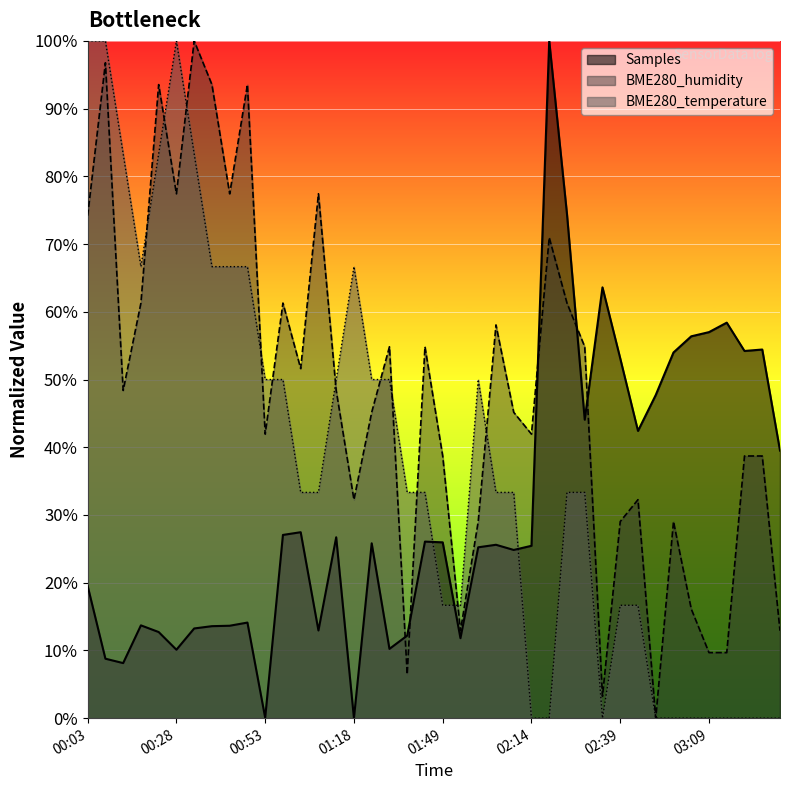

Between which two adjacent categories do BME280_temperature and BME280_humidity first intersect?

00:18 and 00:23